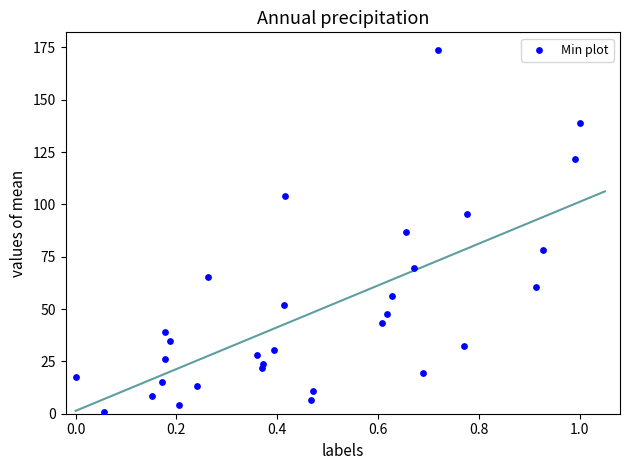

What is the range of Y values (max minus min)?

172.6